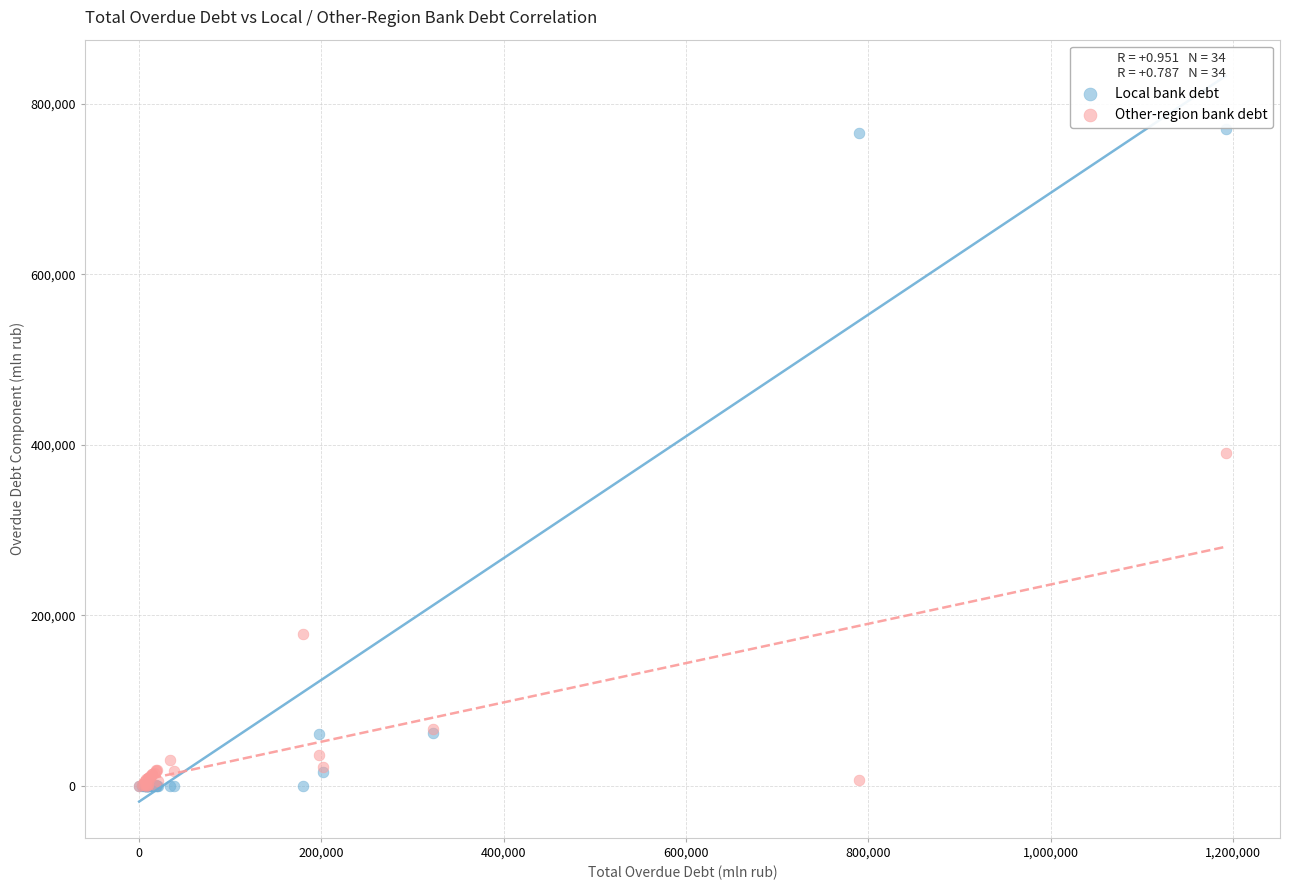

In the Other-region bank debt series, what Y value is closest to 195332?

177809